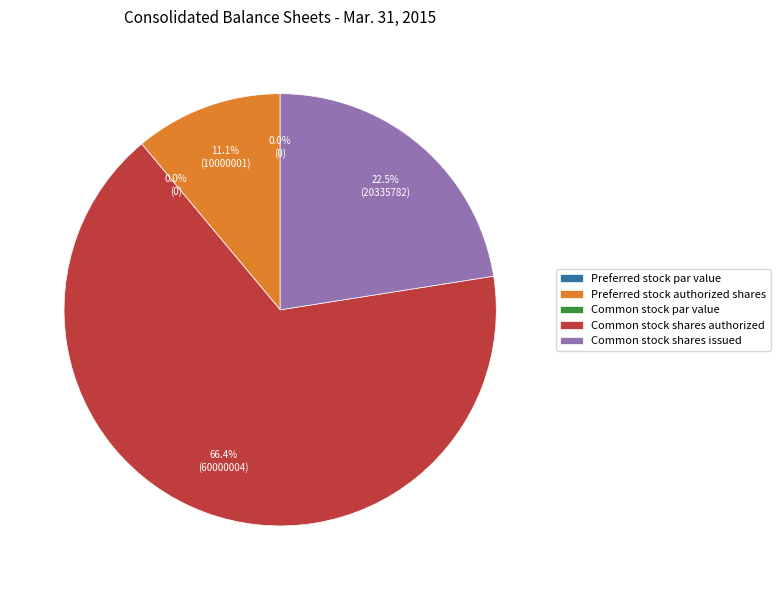

Rank the categories by value from highest to lowest.

Common stock shares authorized, Common stock shares issued, Preferred stock authorized shares, Preferred stock par value, Common stock par value